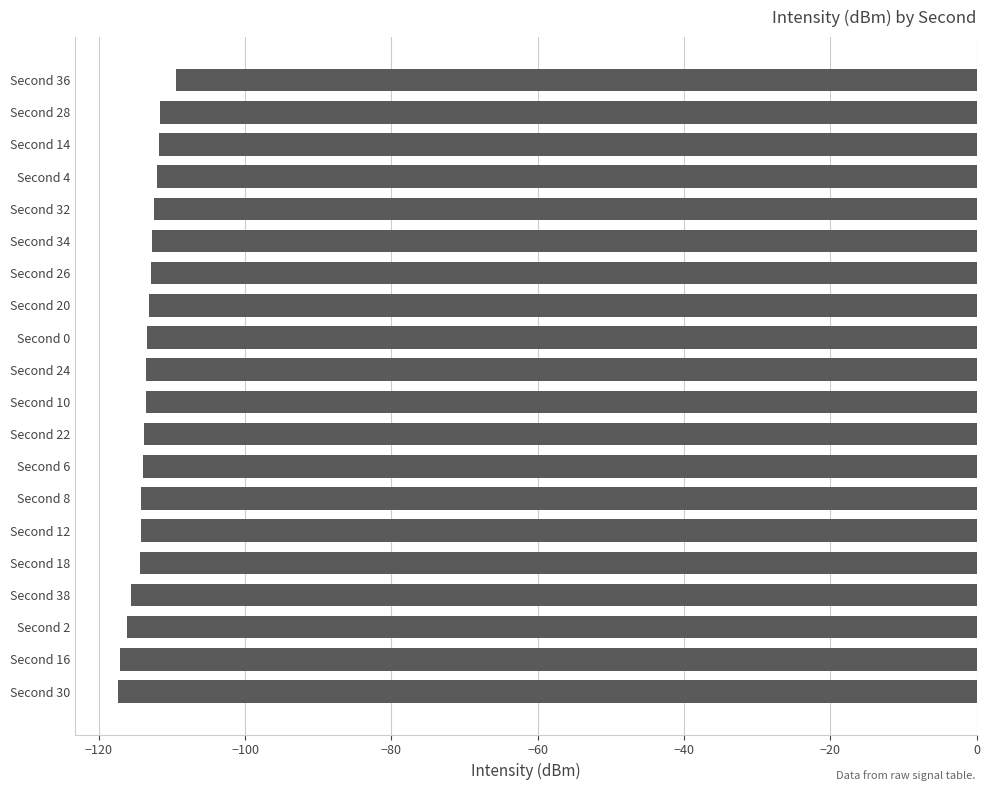

What is the sum of all values?

-2273.6